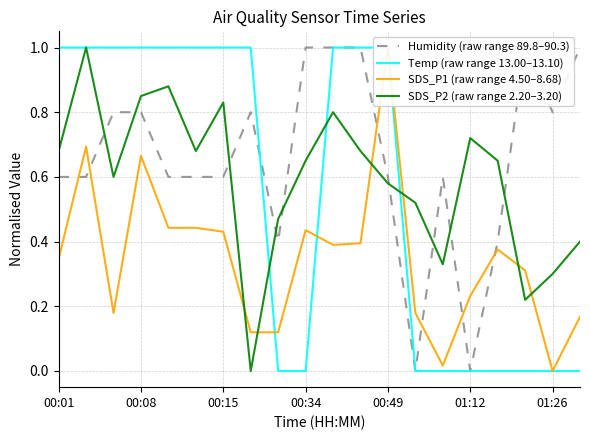

Which series changed the most between 00:34 and 17?

Temp (raw range 13.00–13.10)